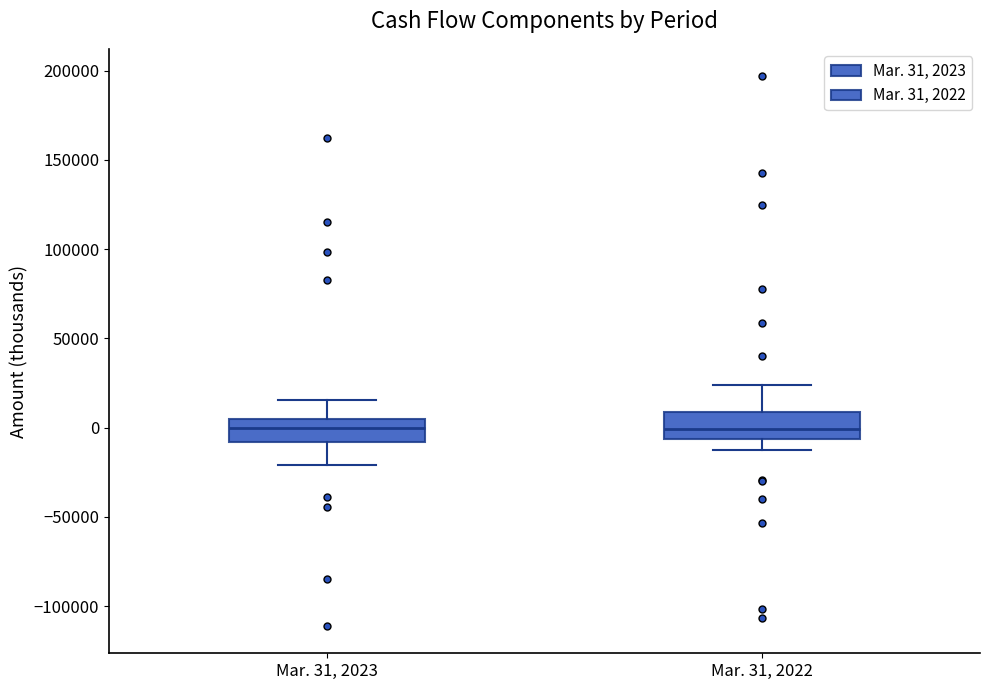

Where does the upper whisker of the box for Mar. 31, 2022 end on the y-axis? The values are not printed on the chart, so give them approximately, as read against the axis.

25000